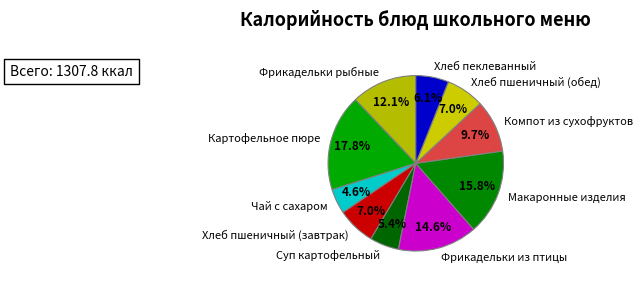

Does Хлеб пшеничный (завтрак) represent more than half of the total?

No